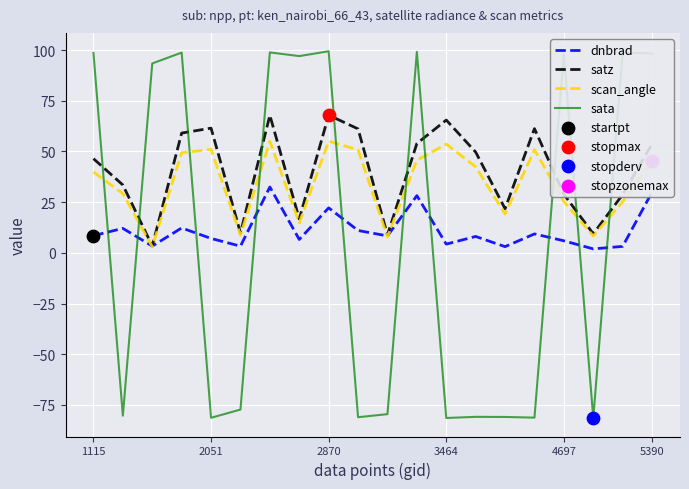

Which series has the widest spread of values?

sata